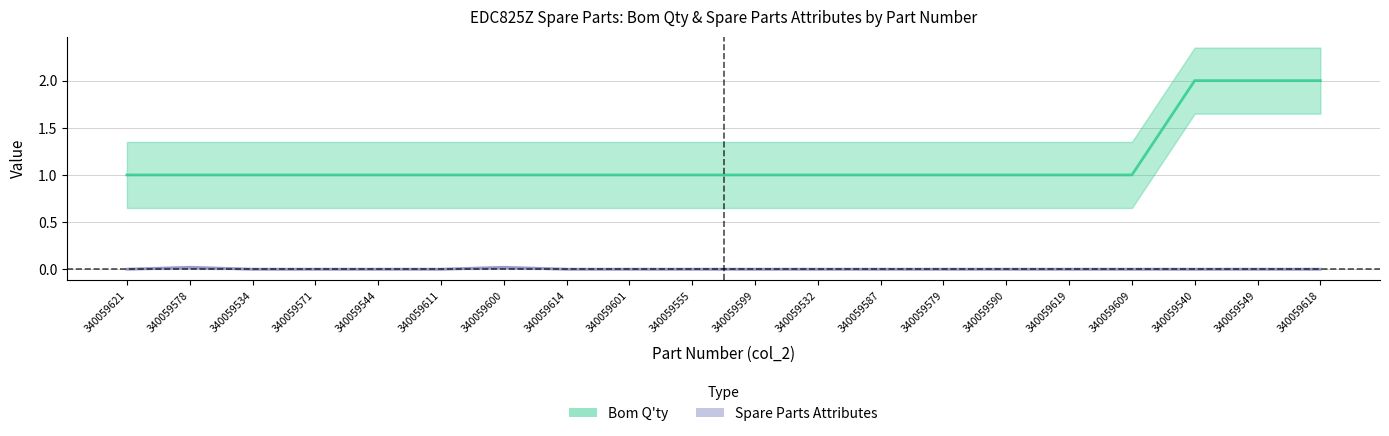

True or false: Bom Qty has more than 0 points higher than both neighbors.

False